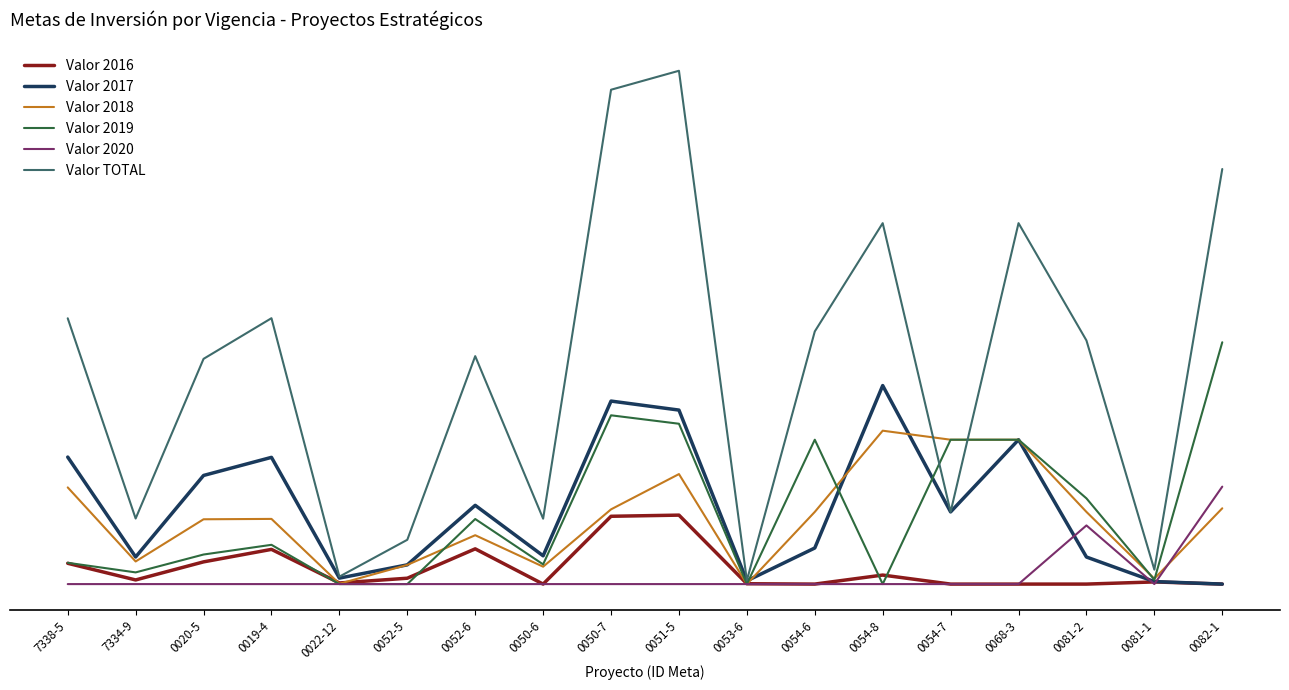

Is the value of Valor TOTAL at 0050-6 greater than the value of Valor 2018 at 0019-4?

Yes